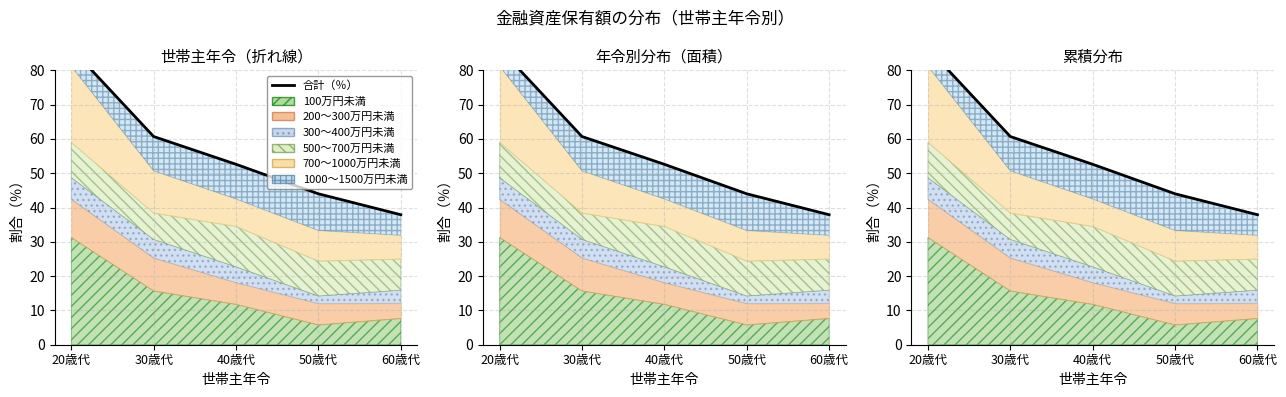

How many lines are shown in the chart?

1